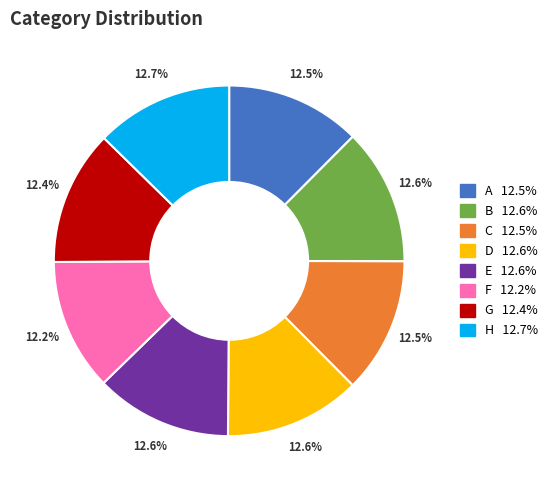

To the nearest percent, what portion does G represent?

12%